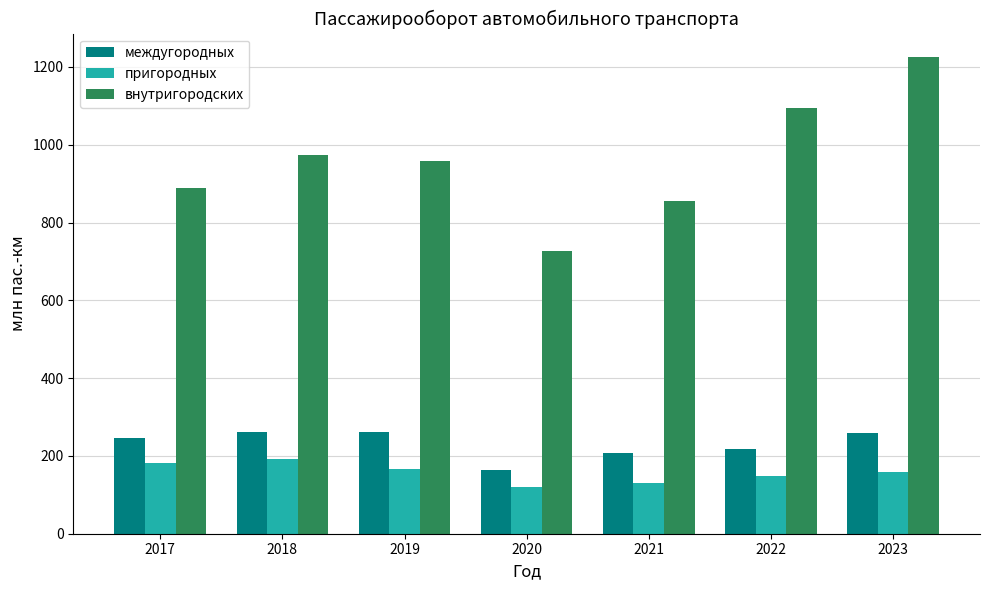

Which series has the widest spread of values?

внутригородских